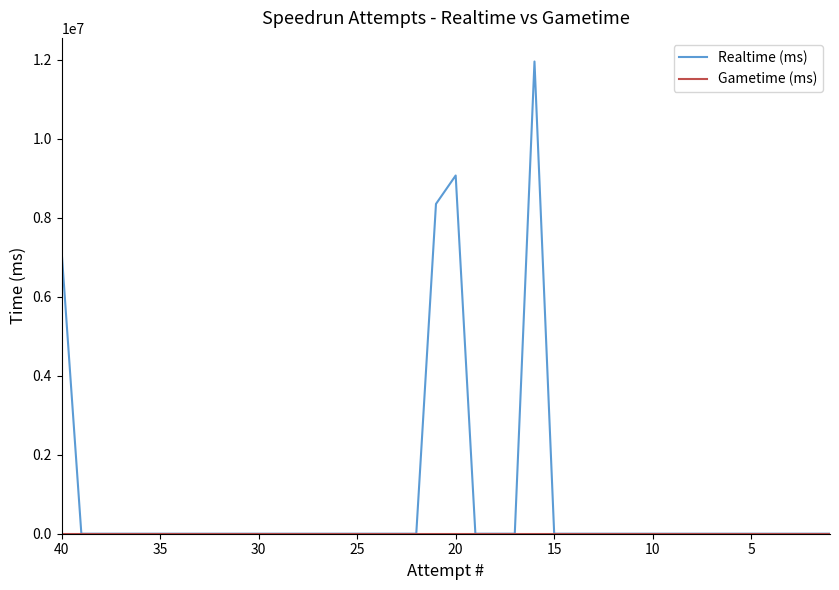

Between 26 and 21, which is larger?

26